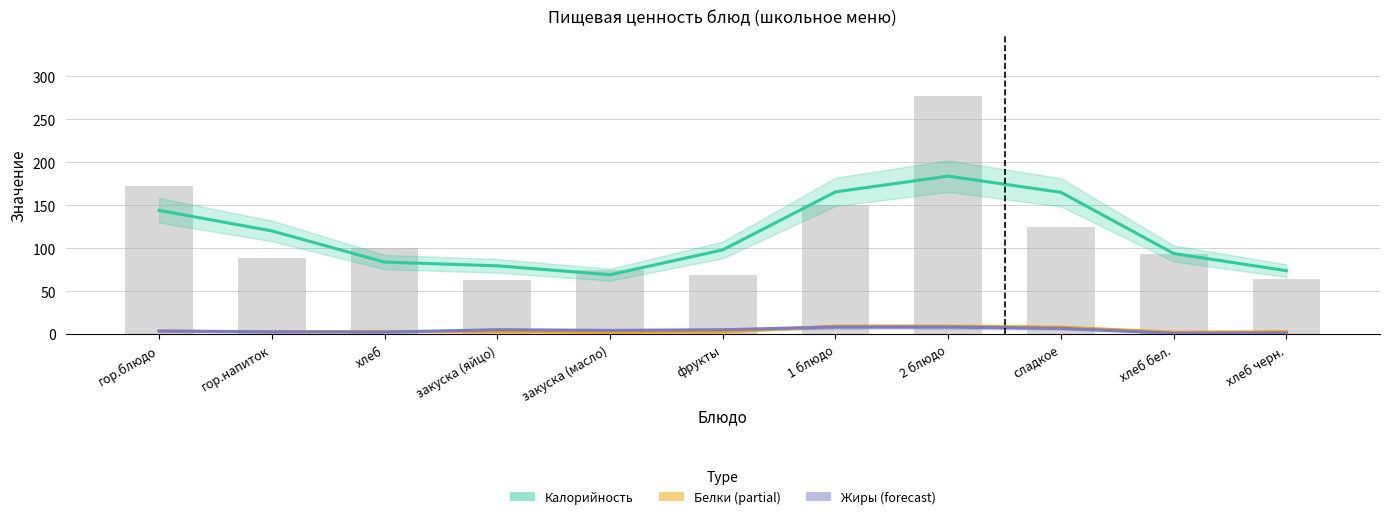

The Калорийность (estimate) series shows 79.3 at закуска (яйцо). True or false?

True